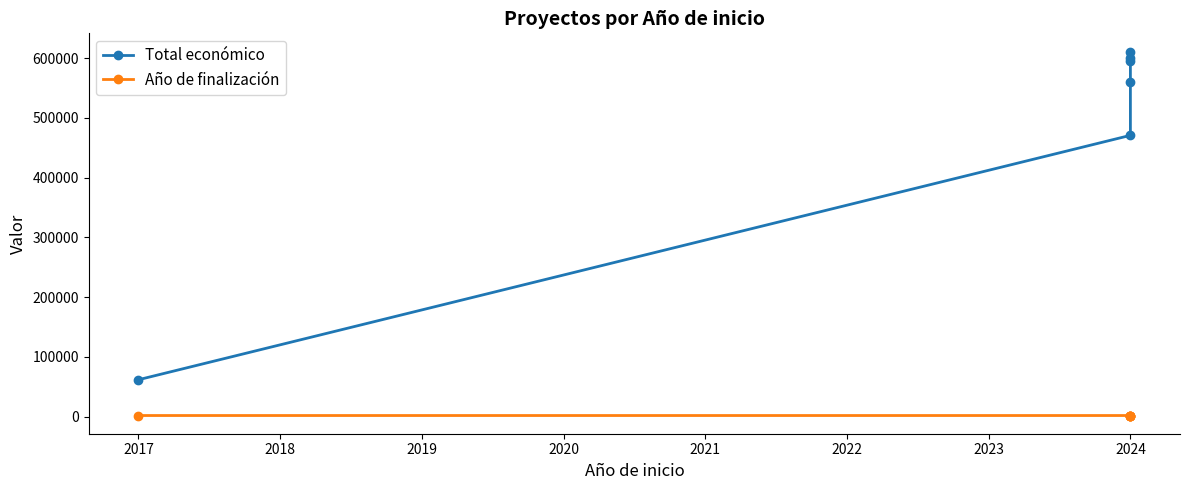

Reading right to left, what are all the values shown in this chart?

Total económico: 610889	599540	595173	560529	470675	61850
Año de finalización: 2027	2027	2027	2027	2026	2017